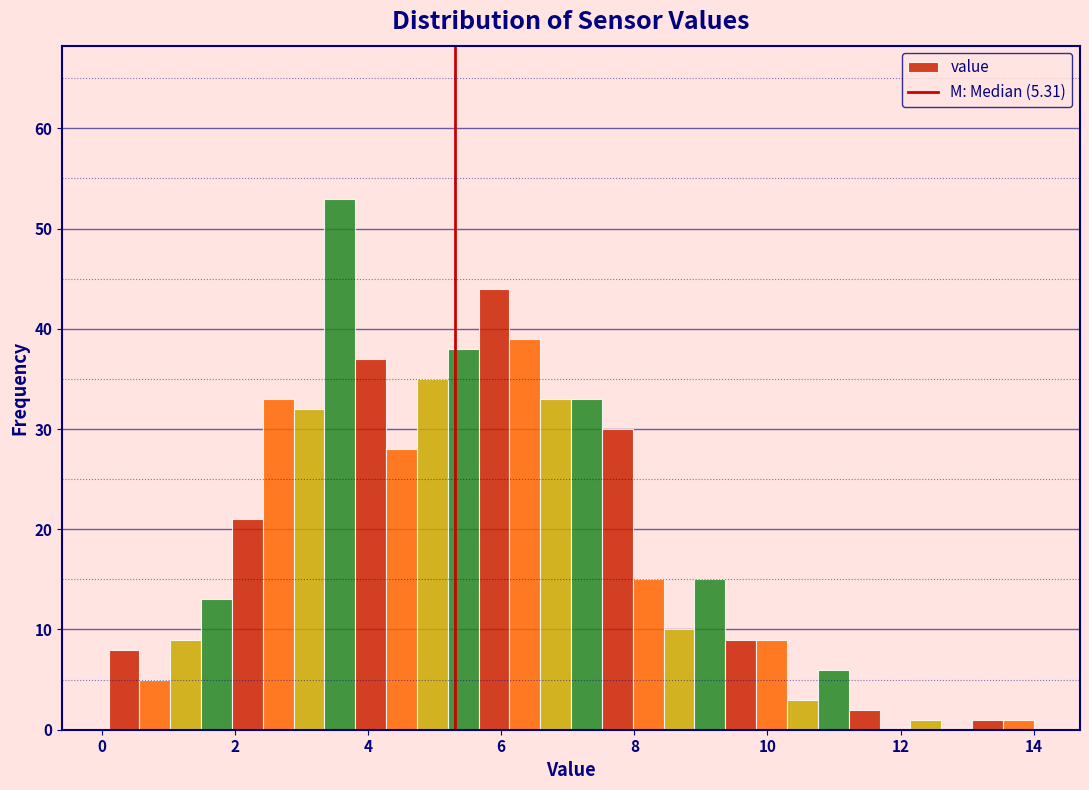

Read against the x-axis, roughly where is the centre of the tallest bar?

3.6